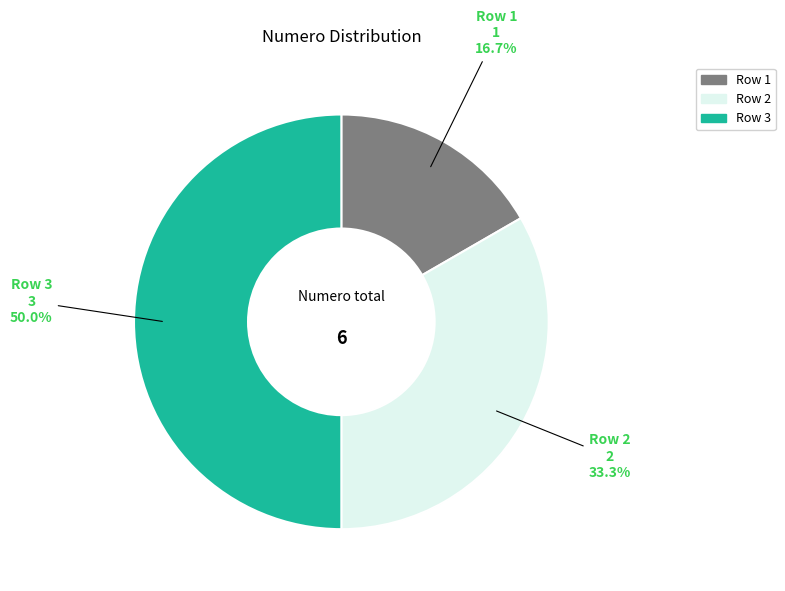

Does Row 2 account for over 50% of the chart?

No